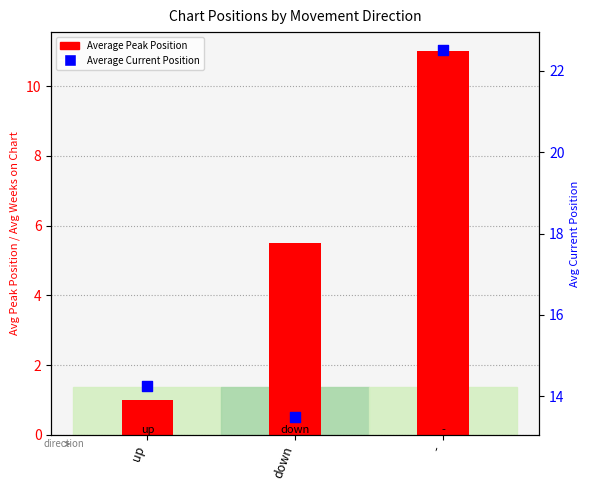

Which series has the largest Y range (max minus min)?

Average Peak Position